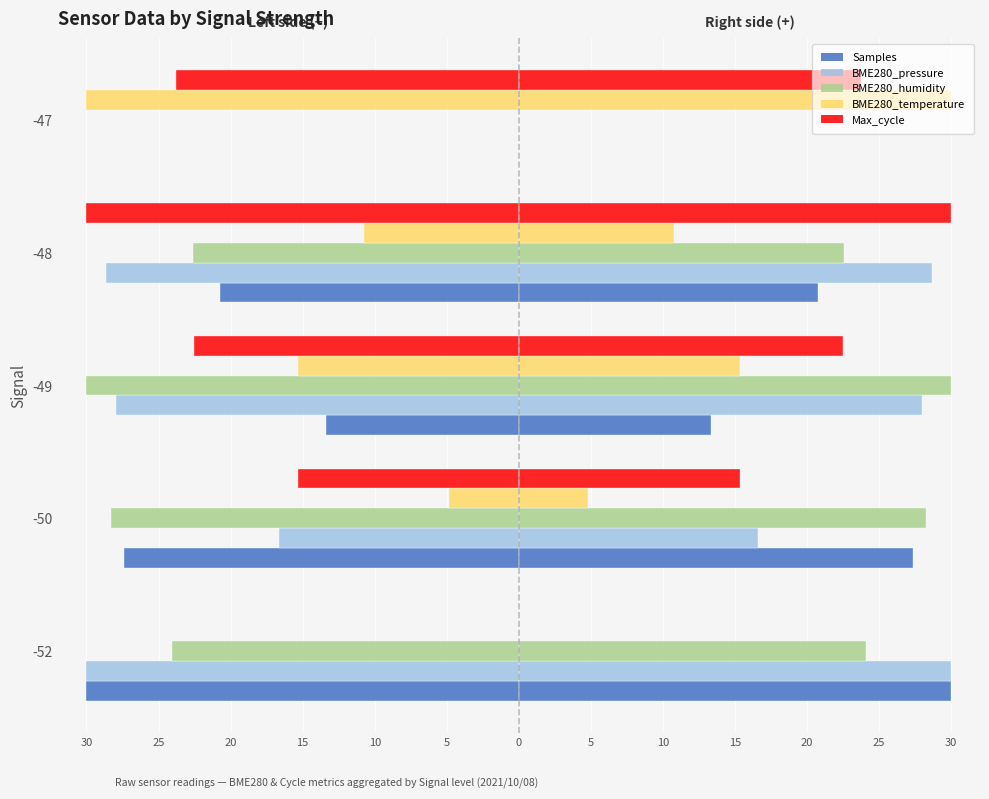

How many data points in BME280_pressure are less than -27?

3